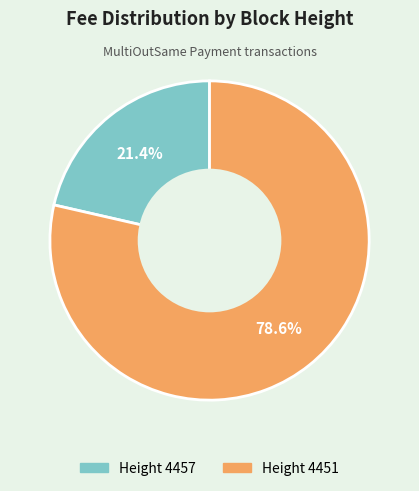

Is there a majority slice in this chart?

Yes